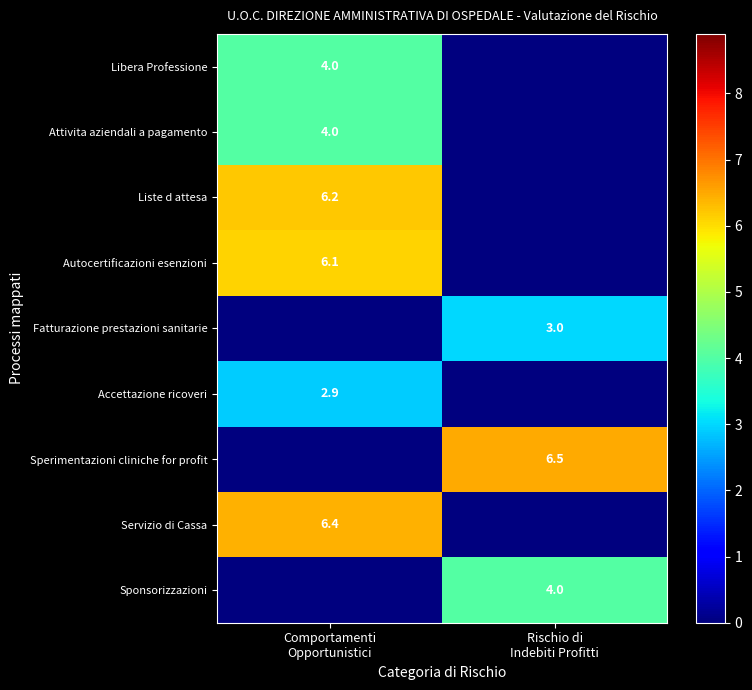

How many data points in Servizio di Cassa are less than 6?

1